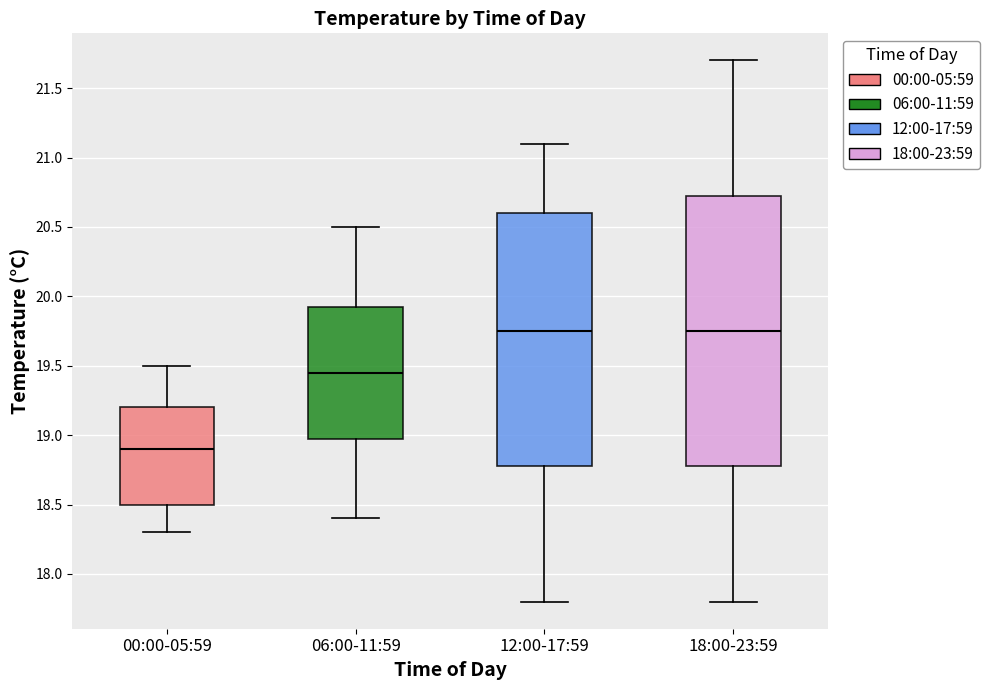

Which box's median line is the lowest?

00:00-05:59